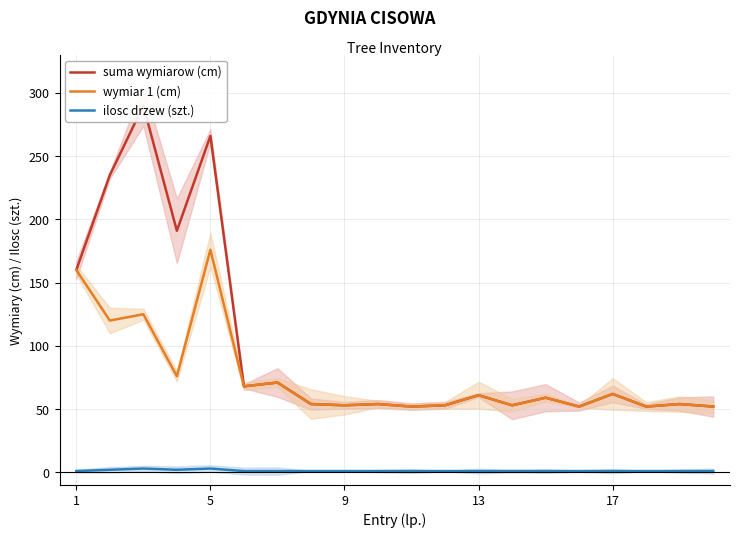

True or false: ilosc drzew (szt.) and suma wymiarow (cm) intersect in this chart.

False